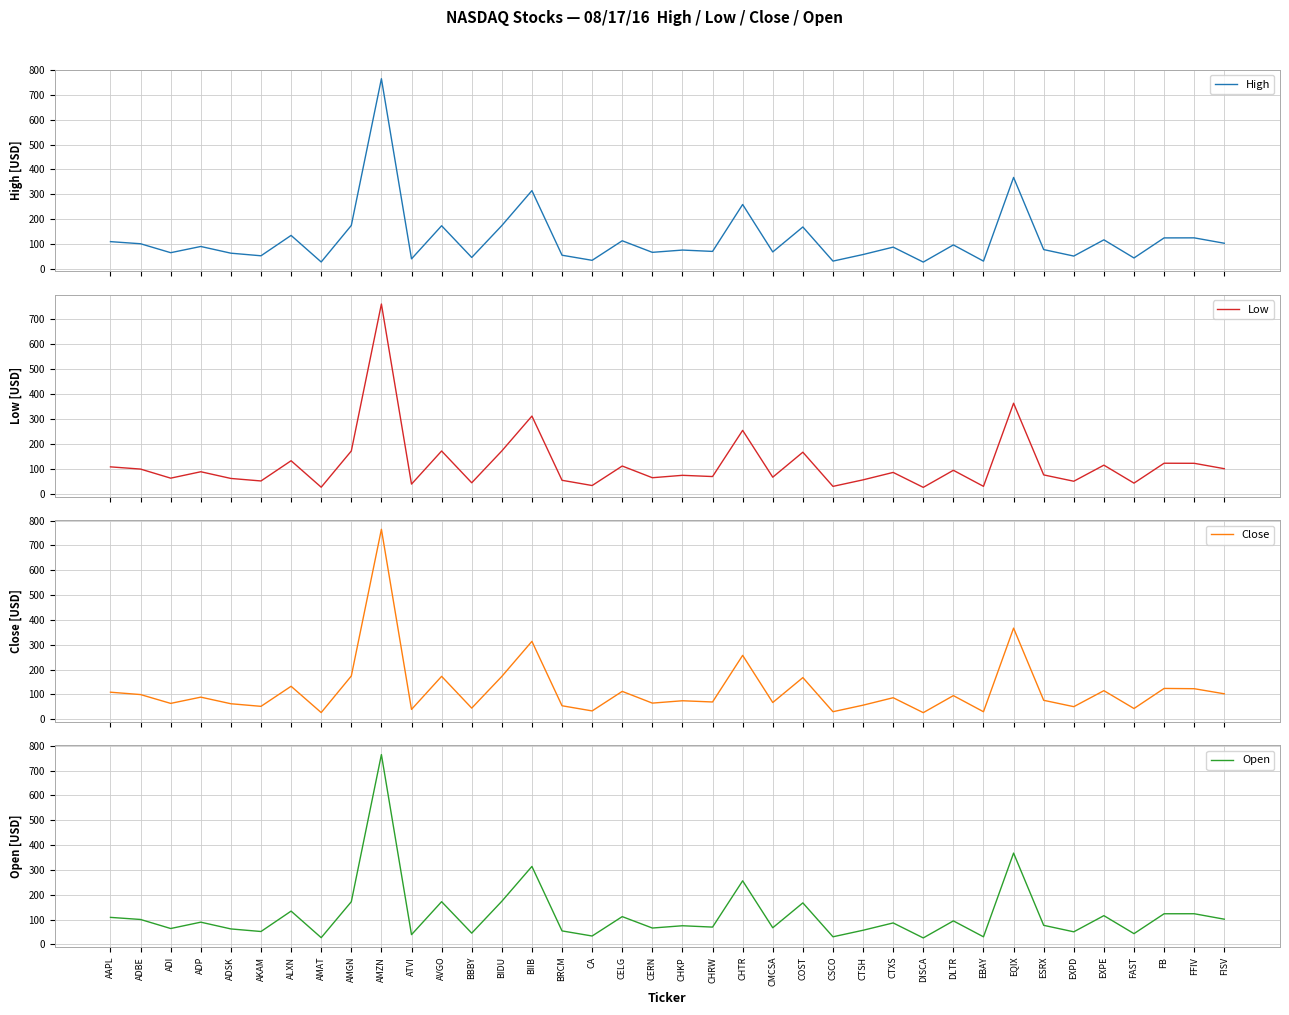

True or false: Low has a value of 108.3 at AAPL.

True